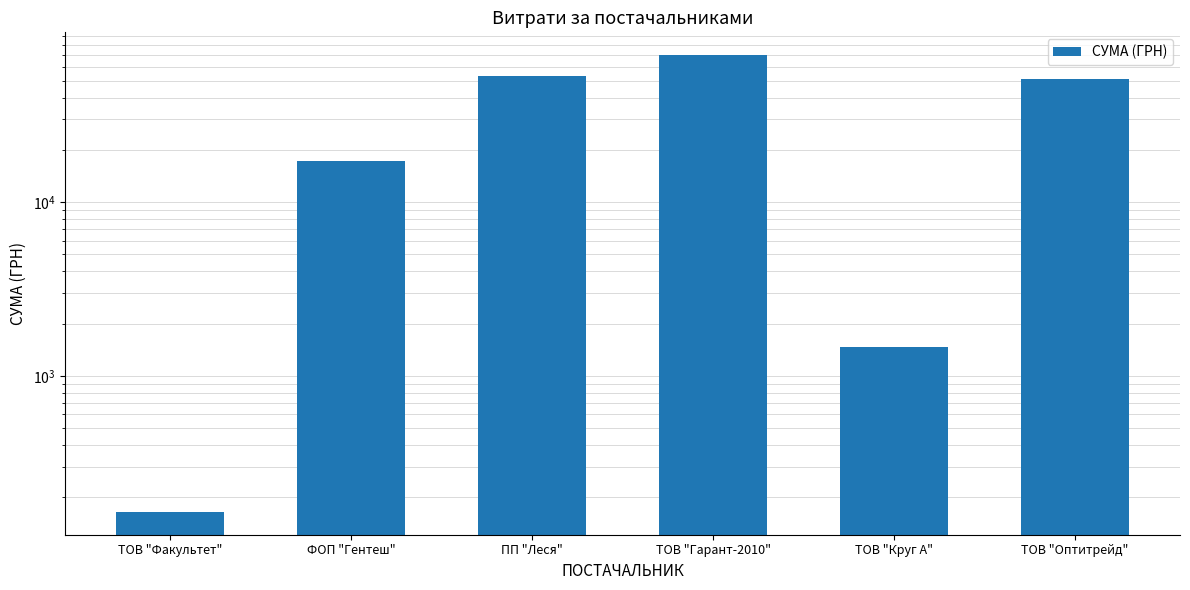

At which category does the chart reach its peak across all series?

ТОВ "Гарант-2010"